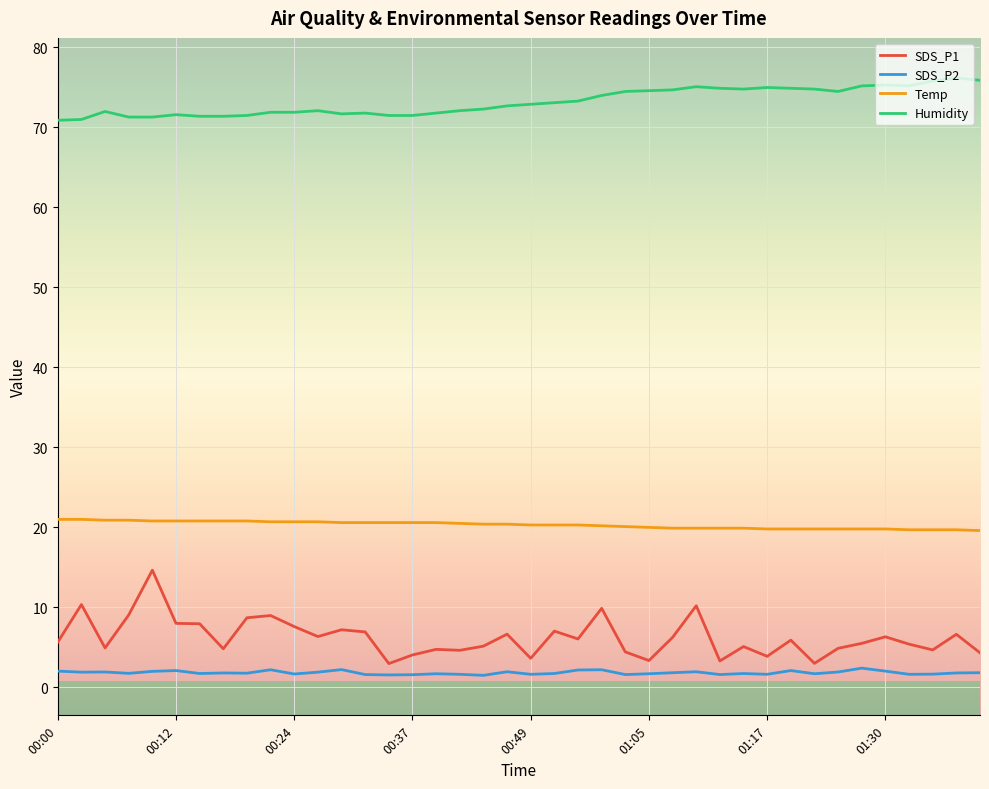

Which series has the largest range (max minus min)?

SDS_P1